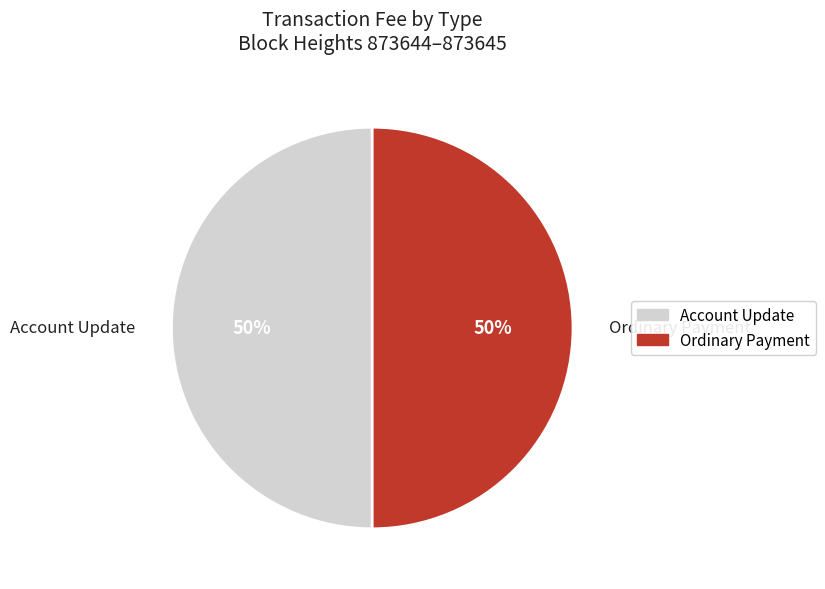

To the nearest percent, what is the combined percentage of Ordinary Payment and Account Update?

100%